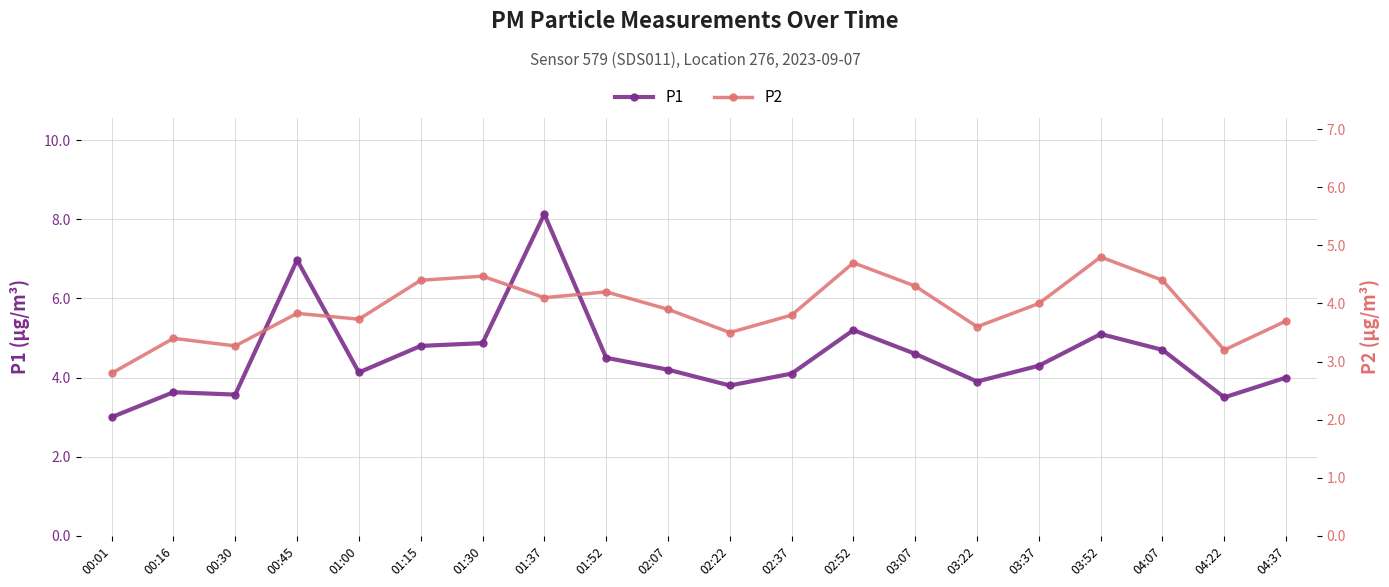

True or false: P2 and P1 intersect in this chart.

False